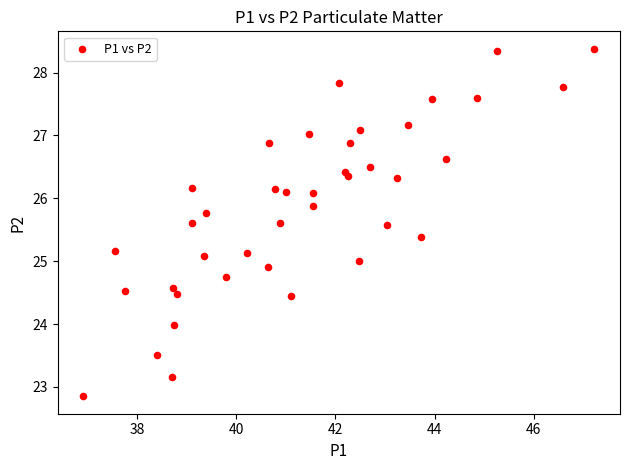

What is the range of X values (max minus min)?

10.3